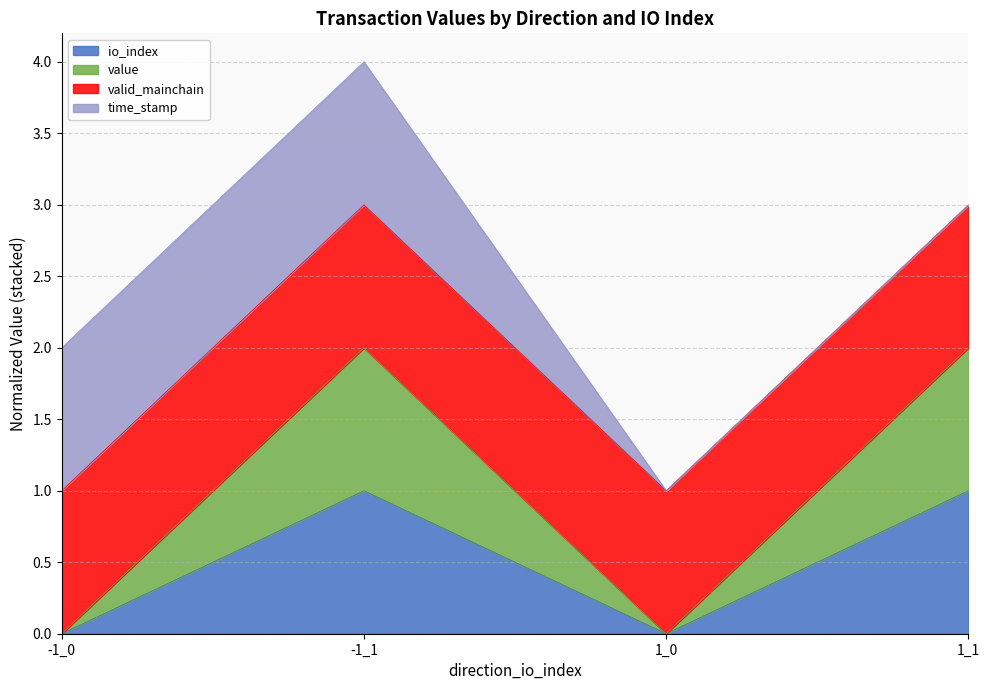

Which series changed the most between -1_0 and -1_1?

value